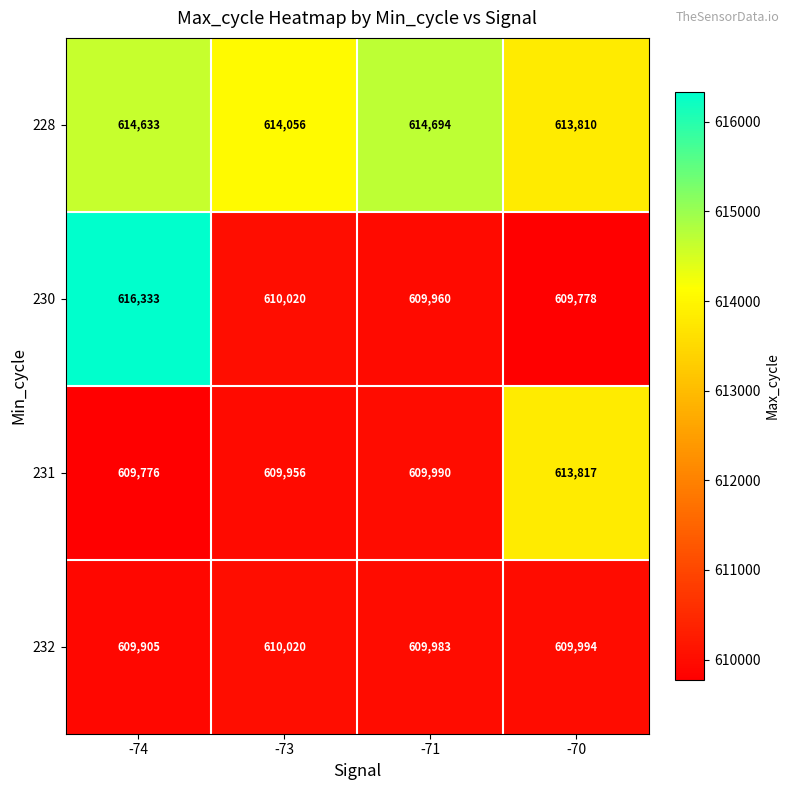

How many distinct data groups are displayed?

4